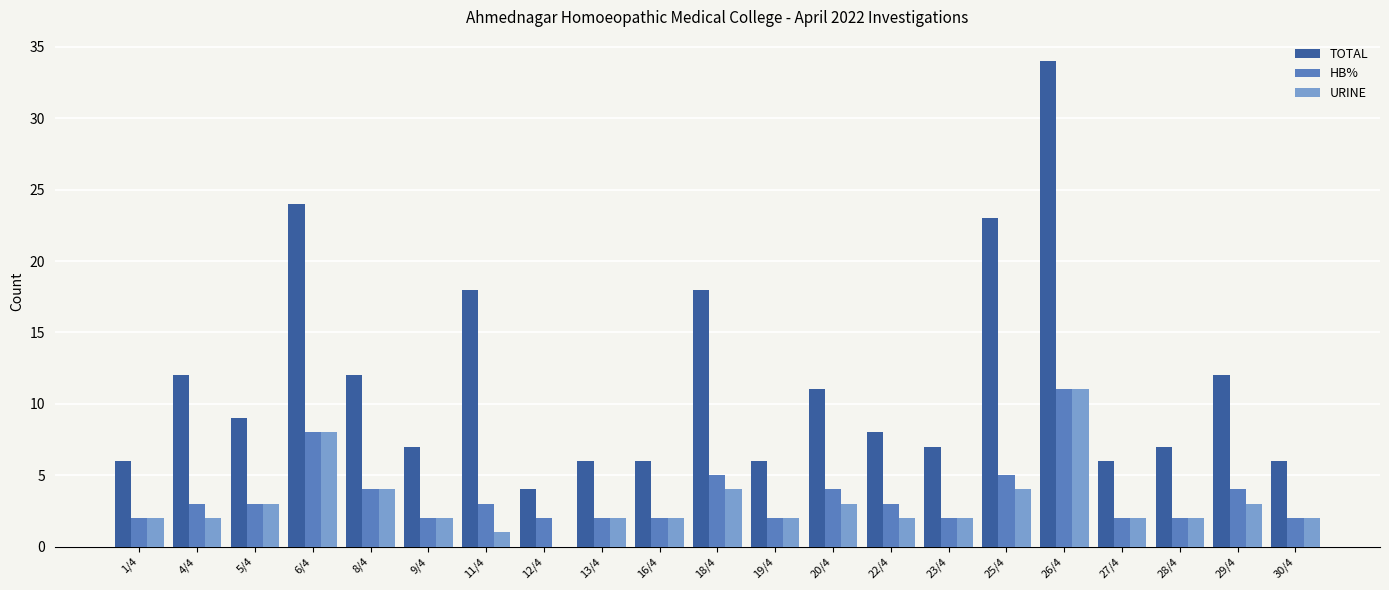

Is the value of TOTAL at 28/4 greater than the value of URINE at 22/4?

Yes